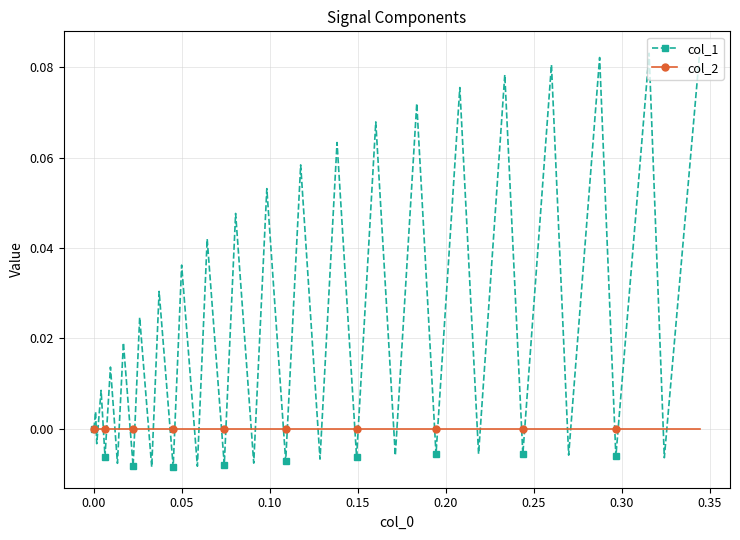

Which series has the largest range (max minus min)?

col_1